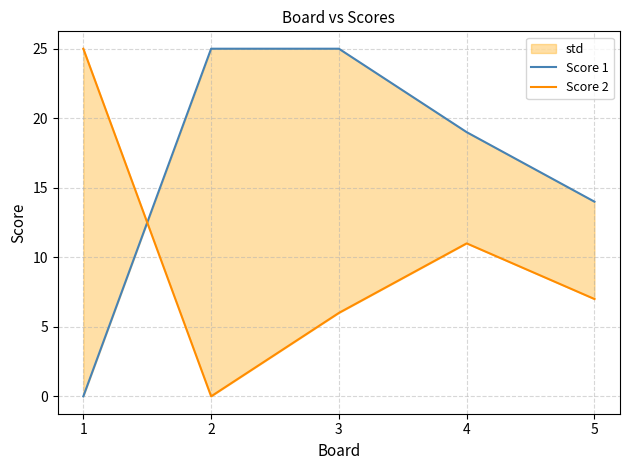

Count the number of categories in the chart.

5